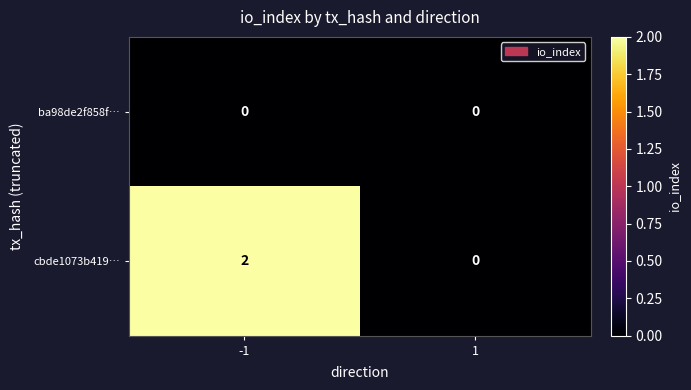

List the series in order of their overall mean, highest first.

cbde1073b419…, ba98de2f858f…